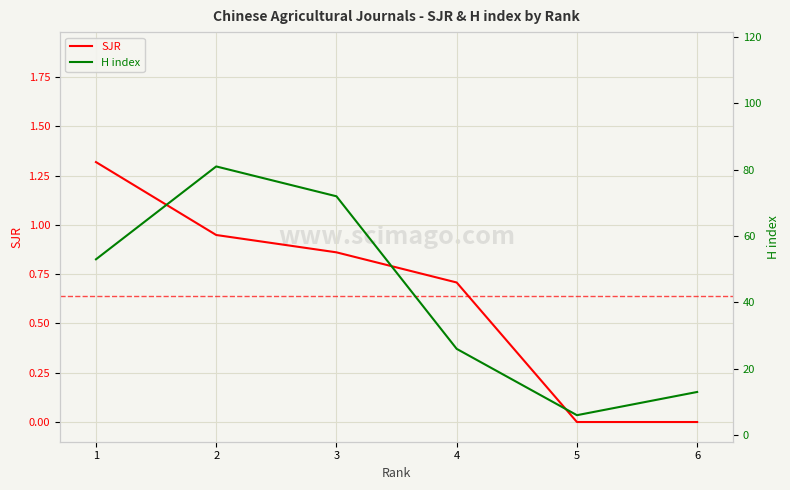

True or false: H index and SJR cross at least once.

False